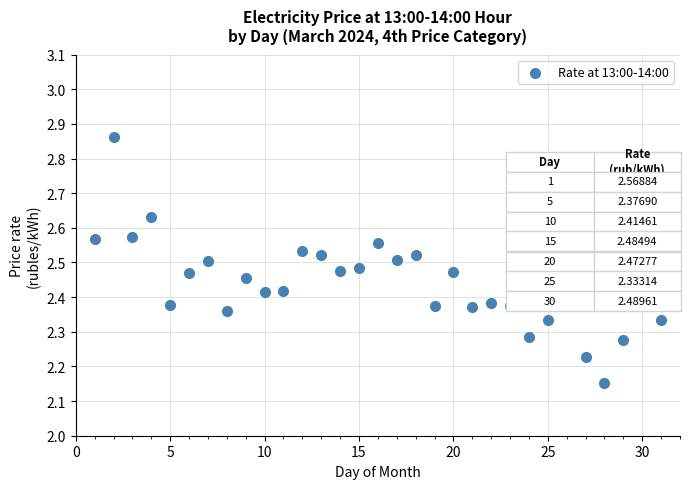

What is the range of Y values (max minus min)?

0.7